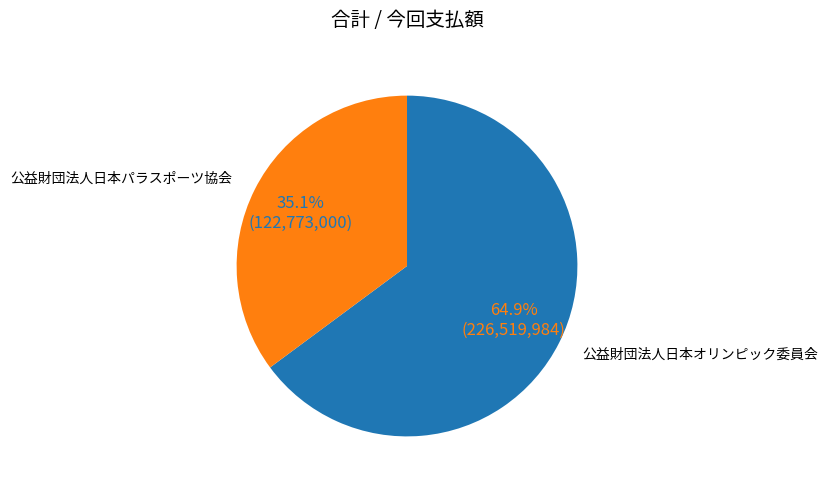

Does any single category account for the majority?

Yes